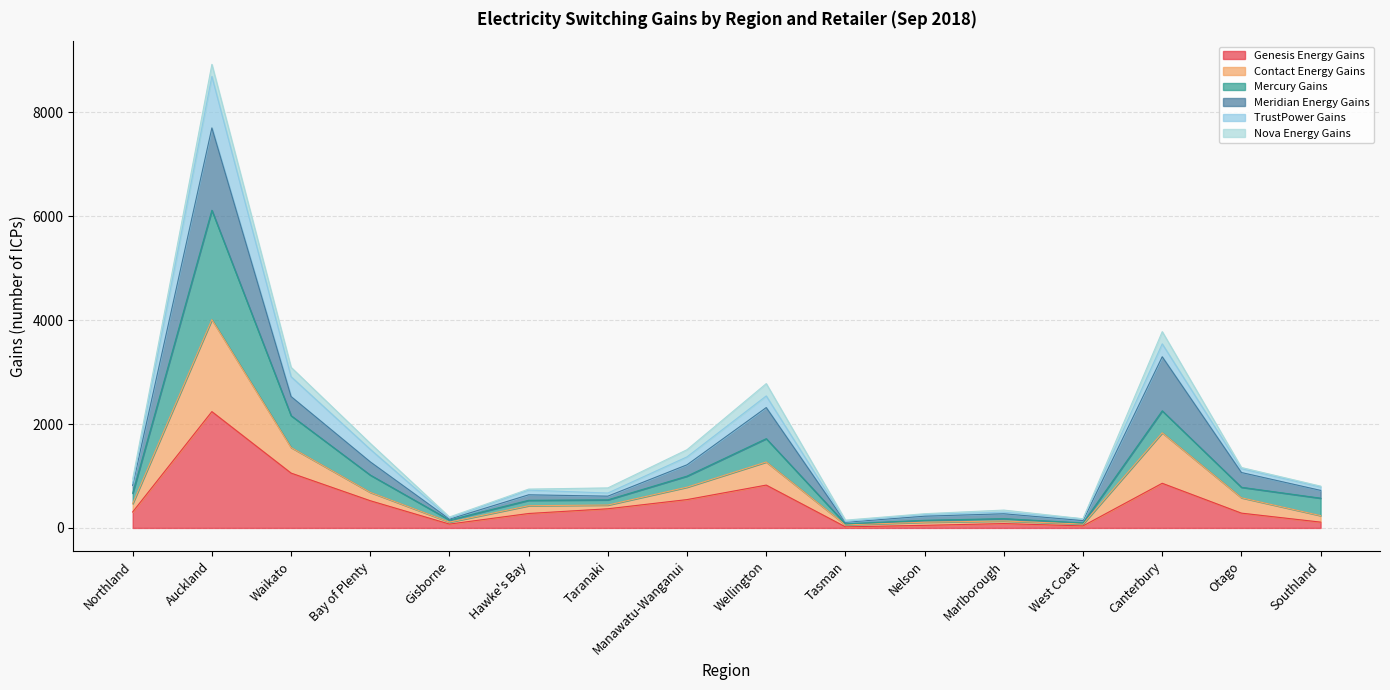

How many lines are shown in the chart?

6